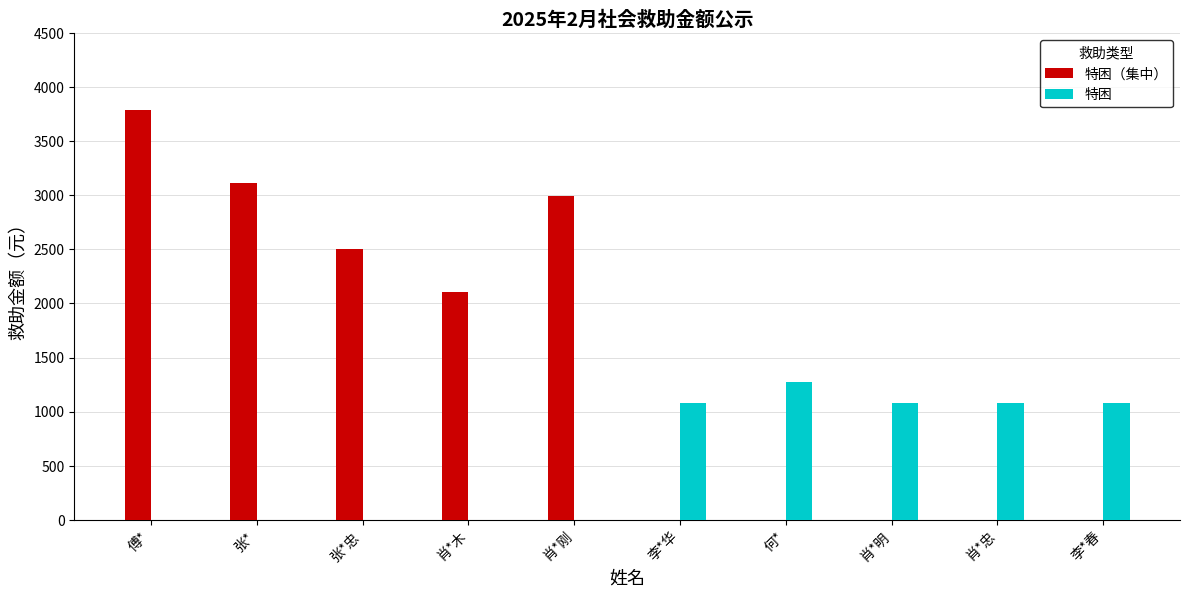

Which category has the highest value in the 特困（集中） series?

傅*